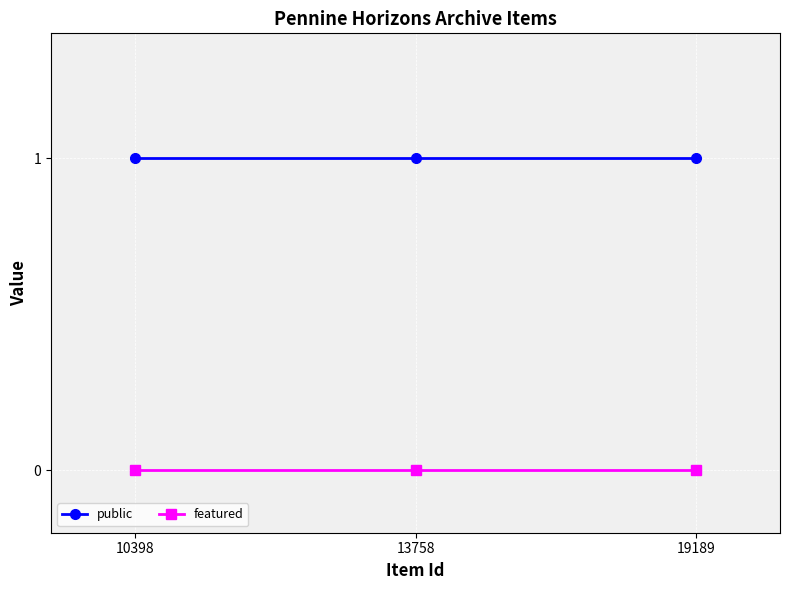

Rank the series by their average value, from lowest to highest.

featured, public